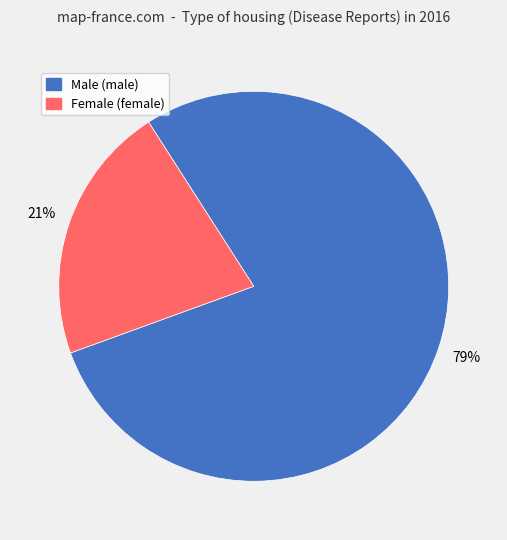

What is the ratio of the value at Female (female) to the value at Male (male)?

0.3